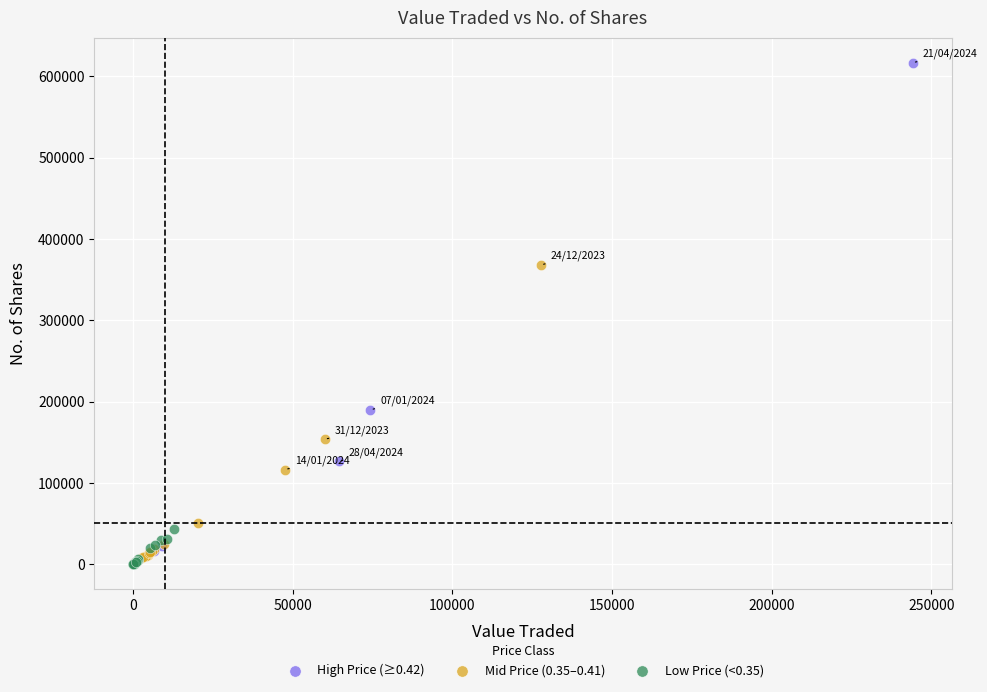

Which series contains the highest Y value?

High Price (≥0.42)